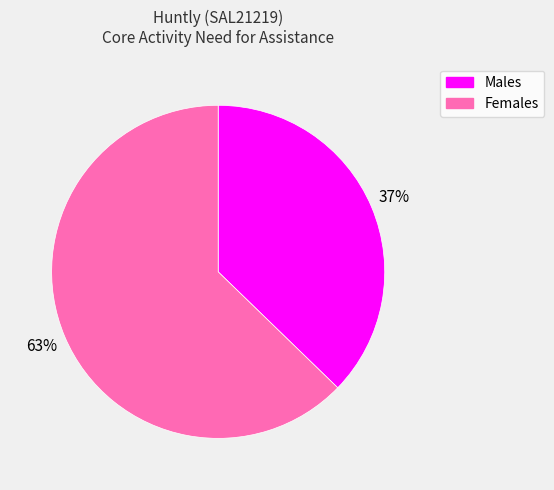

Do Males and Females together represent more than half of the pie?

Yes